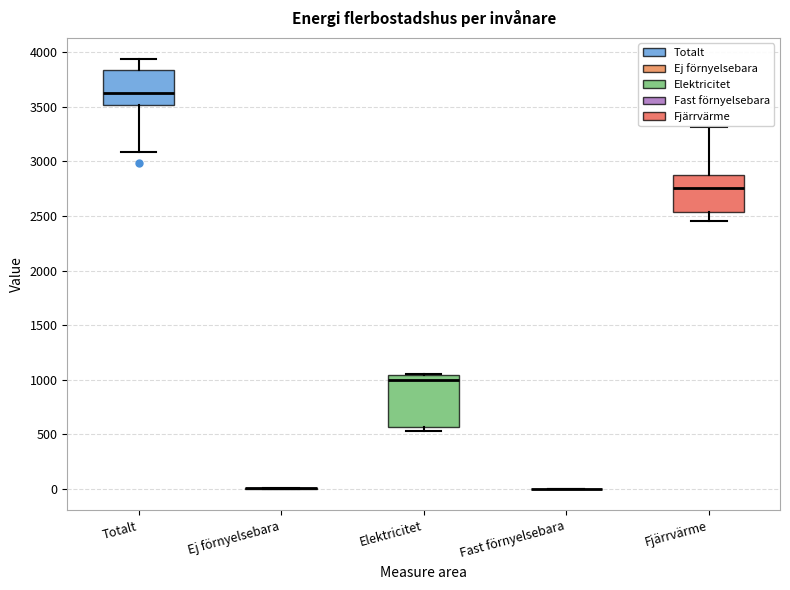

Reading left to right, transcribe this box plot: for each box, give where its median line is, the range the box spans, and where its two whiskers end, as read against the y-axis. The values are not printed on the chart, so give them approximately, as read against the axis.

Totalt: median 3650, box 3500 to 3850, whiskers 3100 to 3950
Ej förnyelsebara: box collapsed to a line at 0, whiskers 0 to 0
Elektricitet: median 1000, box 550 to 1050, whiskers 550 (just below the box's lower edge) to 1050
Fast förnyelsebara: box collapsed to a line at 0, whiskers 0 to 0
Fjärrvärme: median 2750, box 2550 to 2850, whiskers 2450 to 3300